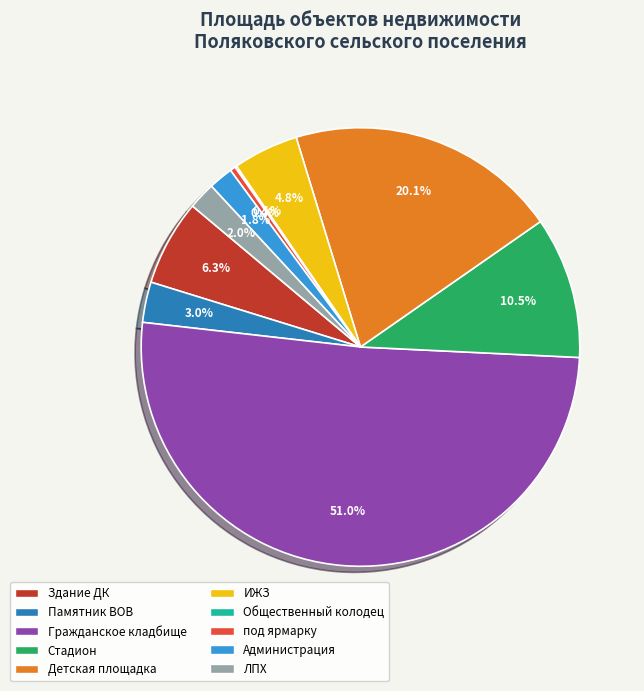

Combined, what portion of the pie is Гражданское кладбище and Стадион?

61.5%